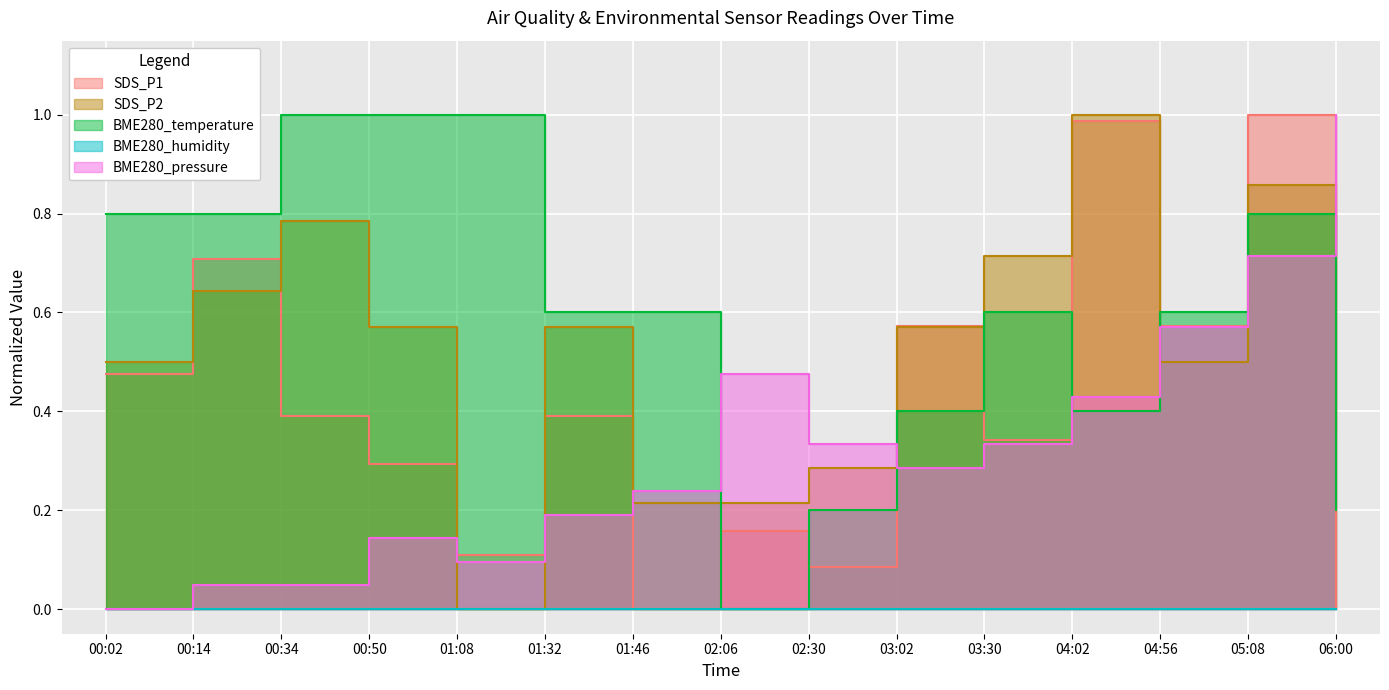

The SDS_P2 series shows 0.4 at 03:30. True or false?

False